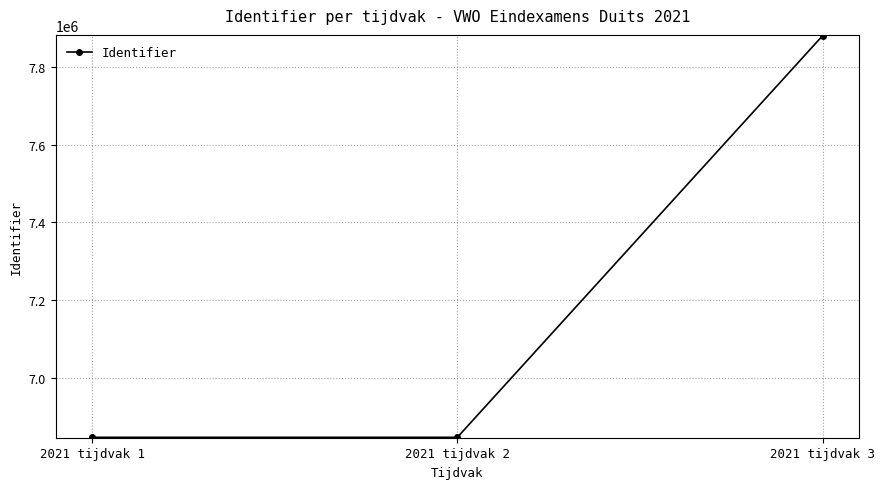

What is the value of the 1st point from the left?

6848061